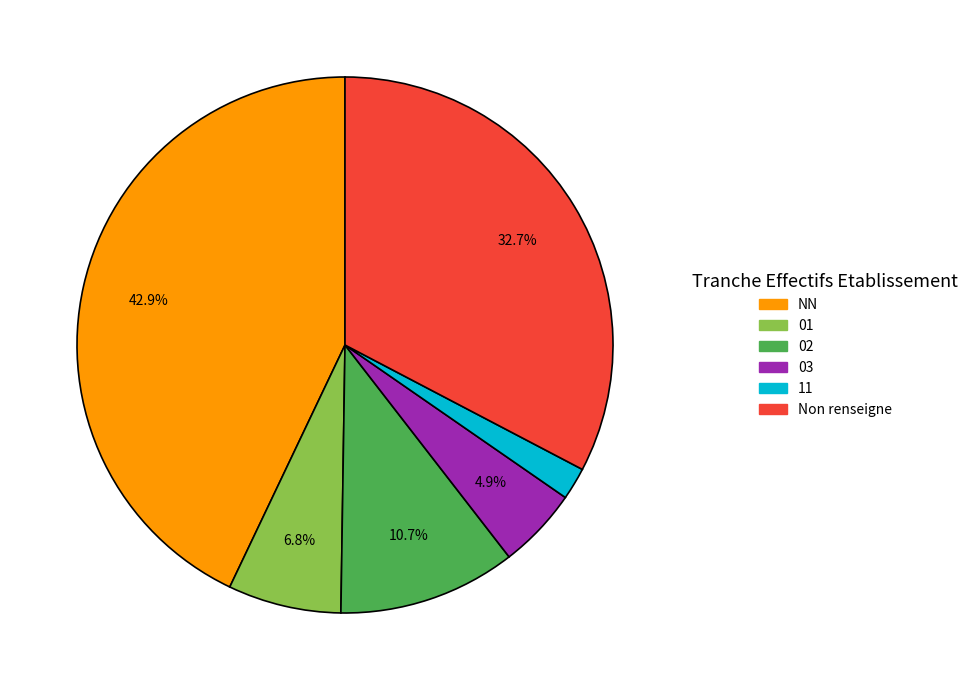

Which slice is the smallest?

11